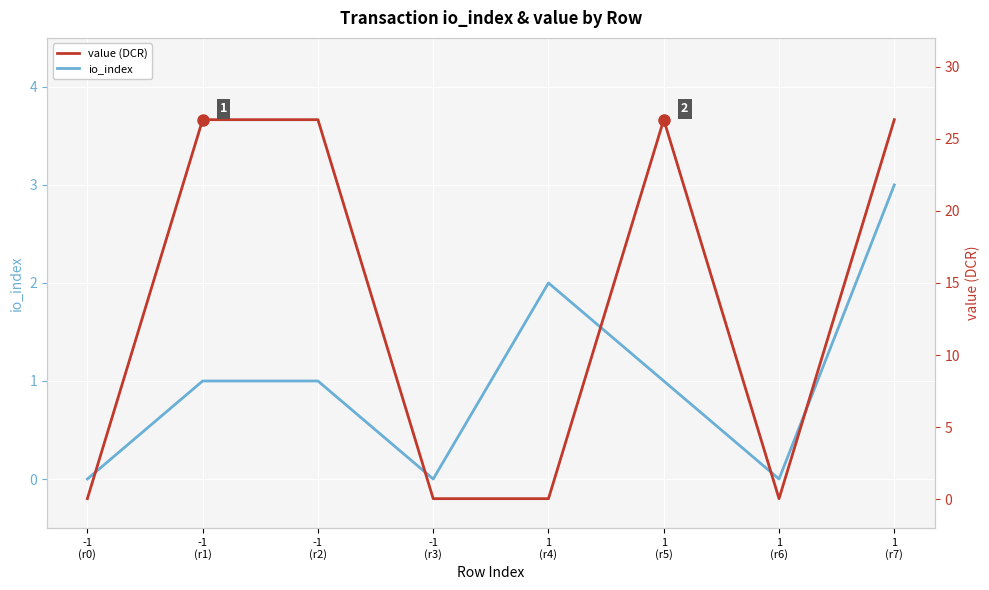

Which category has the lowest value in the io_index series?

-1
(r0)